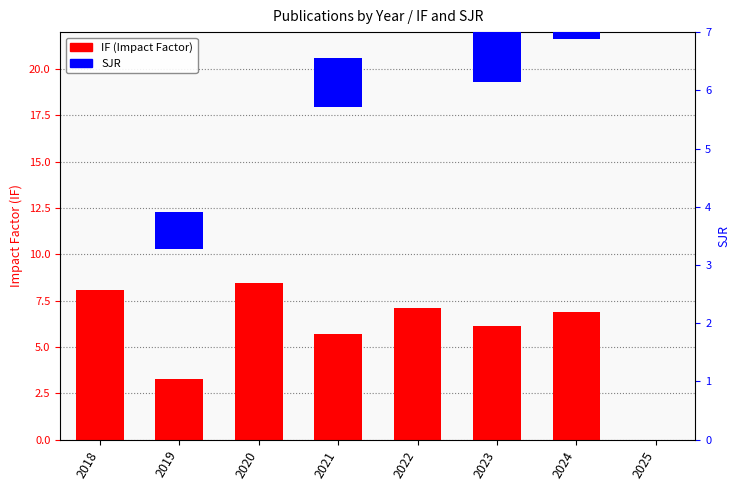

How many data points in IF are above 6?

5